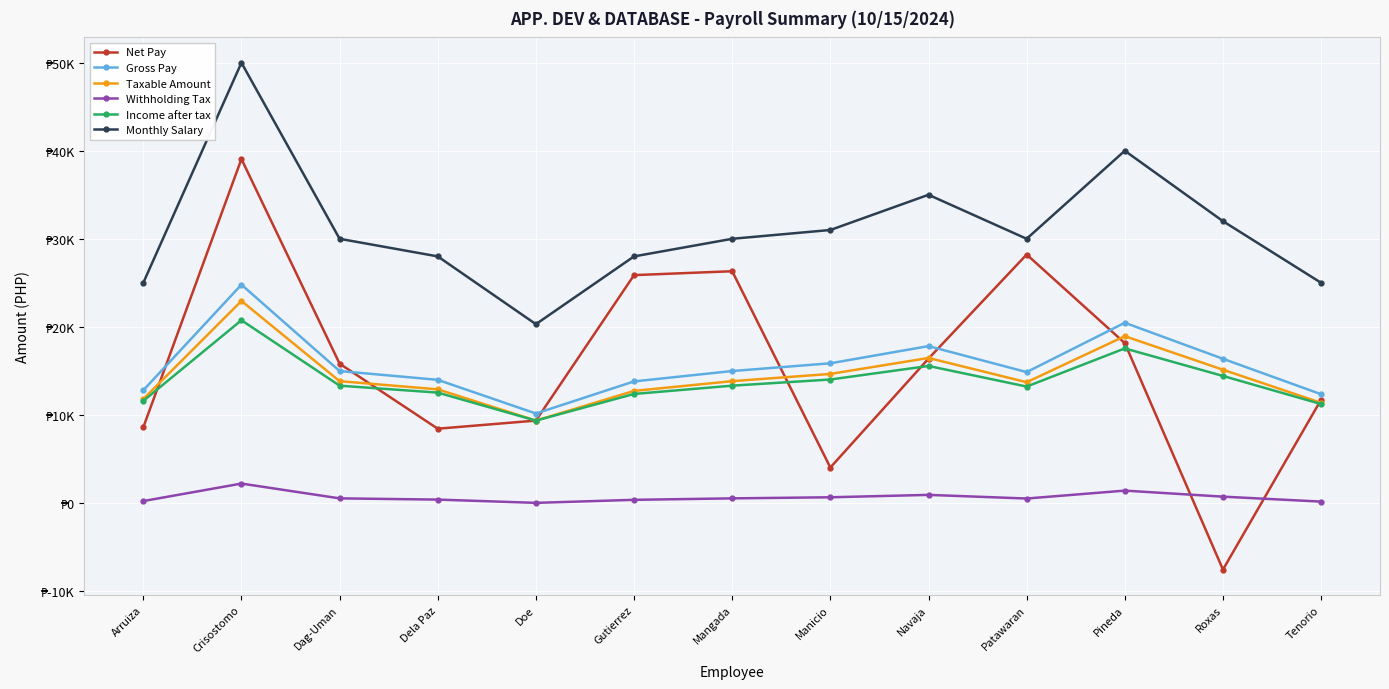

True or false: Monthly Salary and Taxable Amount intersect in this chart.

False